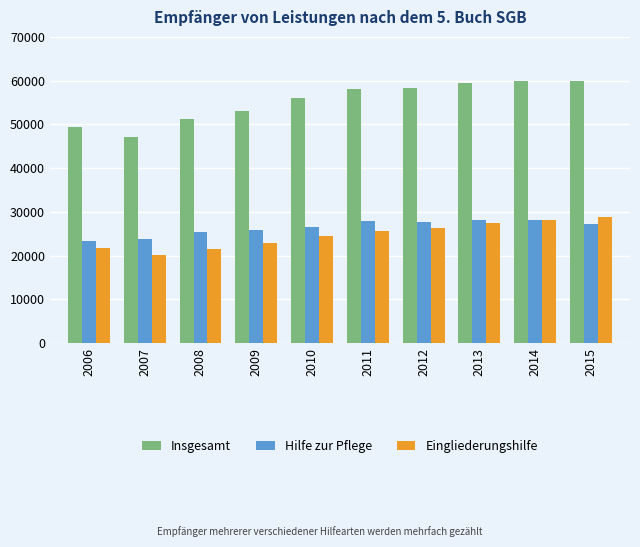

Are the bars grouped side by side (vs. stacked)?

Yes